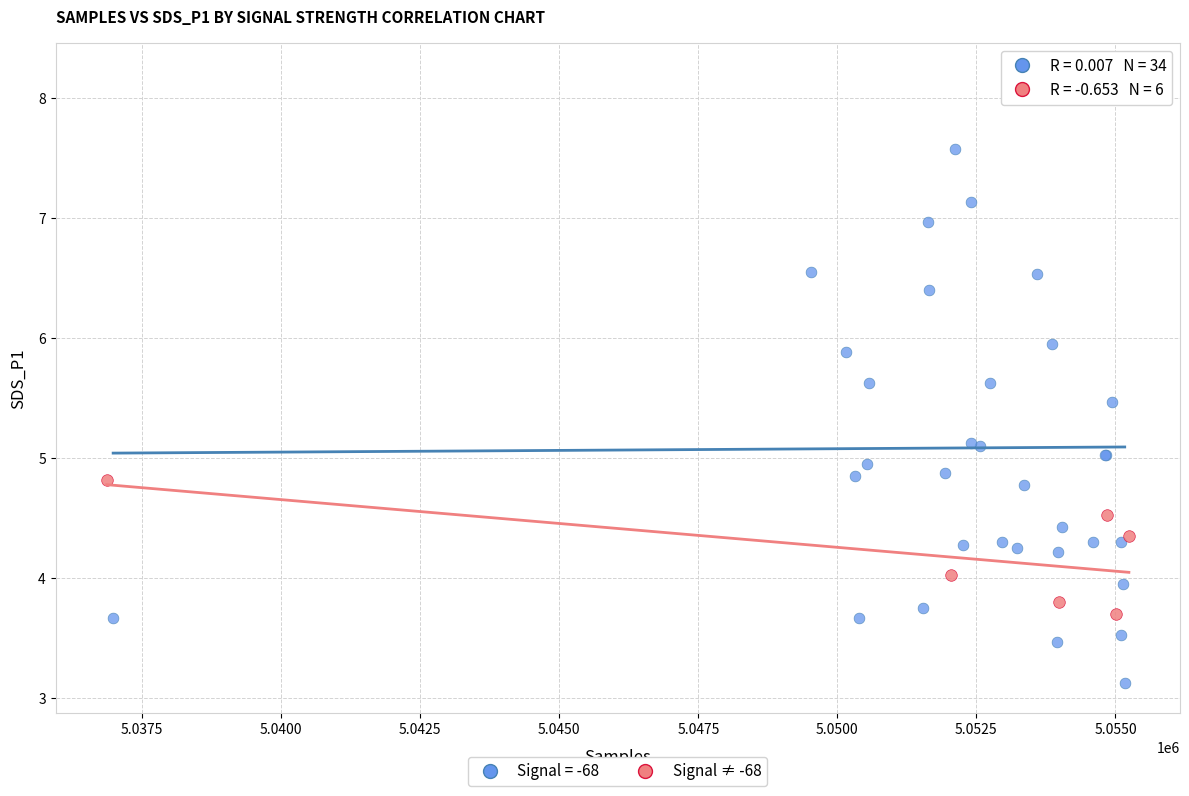

Which series has the widest spread of Y values?

Signal = -68